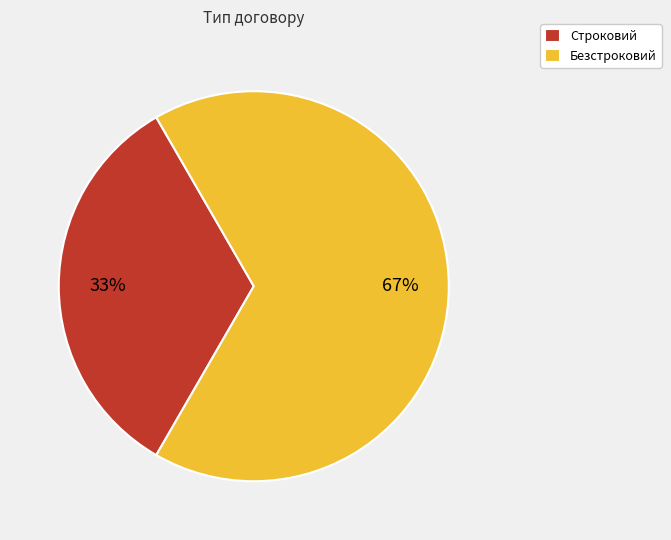

What is the ratio of the value at Безстроковий to the value at Строковий?

2.0